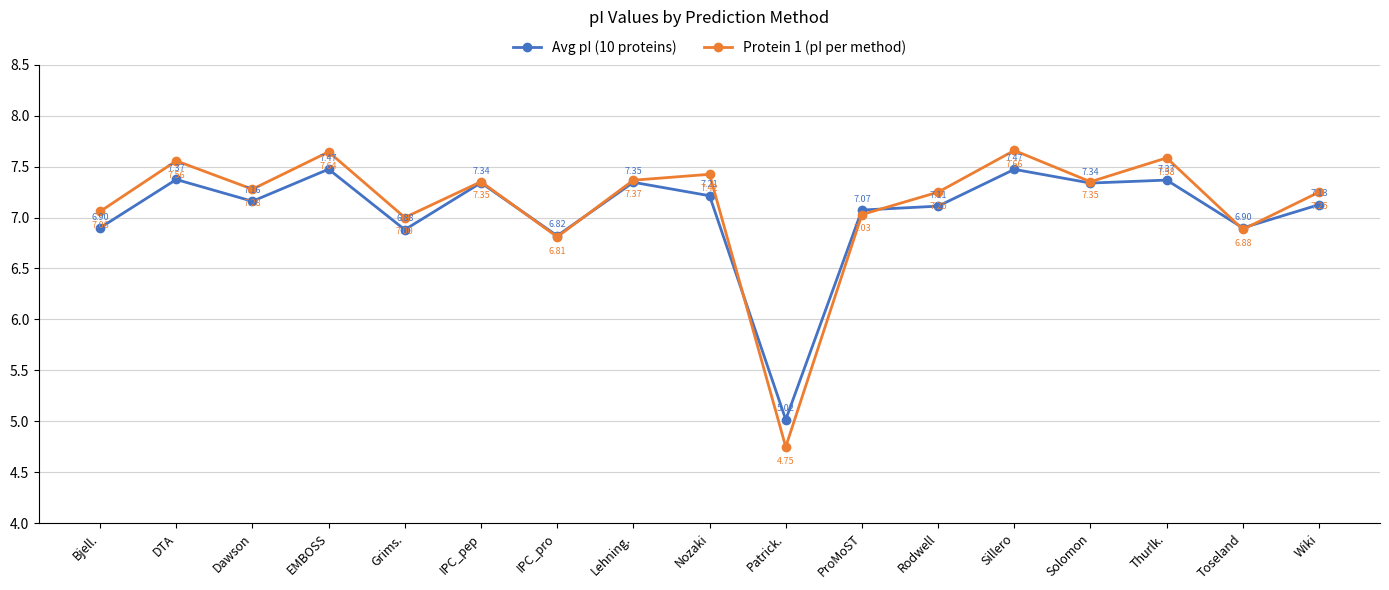

Count the number of data series in this chart.

2